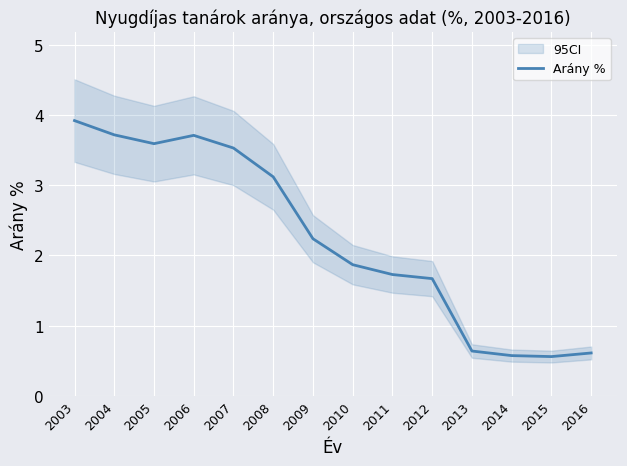

How many points are lower than both their immediate neighbors (excluding endpoints)?

2